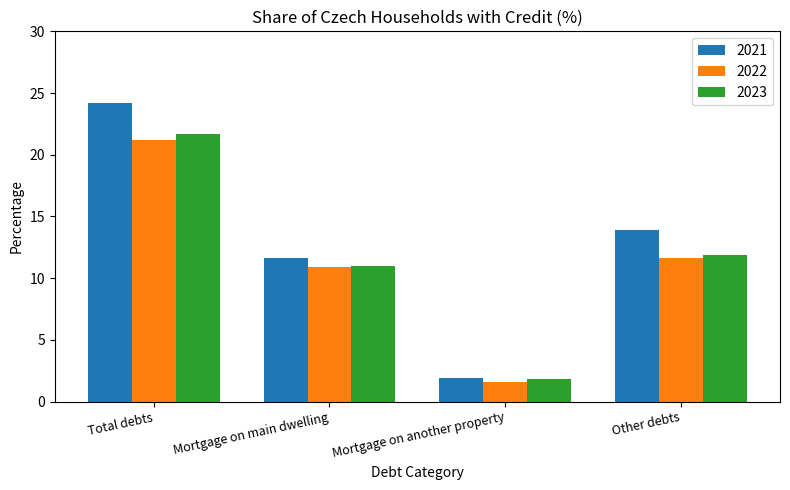

The value of 2021 at Total debts is 34.1. True or false?

False